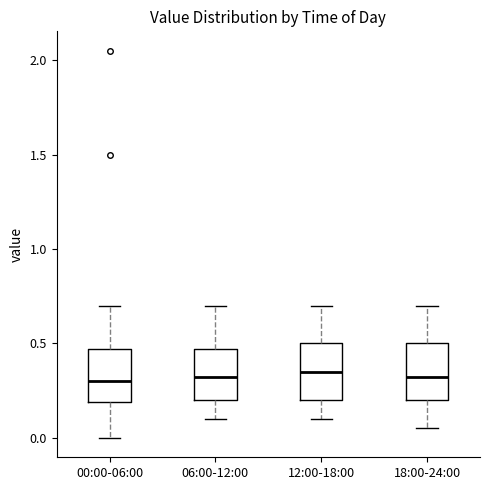

Reading left to right, transcribe this box plot: for each box, give where its median line is, the range the box spans, and where its two whiskers end, as read against the y-axis. The values are not printed on the chart, so give them approximately, as read against the axis.

00:00-06:00: median 0.30, box 0.20 to 0.45, whiskers 0.00 to 0.70
06:00-12:00: median 0.35, box 0.20 to 0.45, whiskers 0.10 to 0.70
12:00-18:00: median 0.35, box 0.20 to 0.50, whiskers 0.10 to 0.70
18:00-24:00: median 0.35, box 0.20 to 0.50, whiskers 0.05 to 0.70